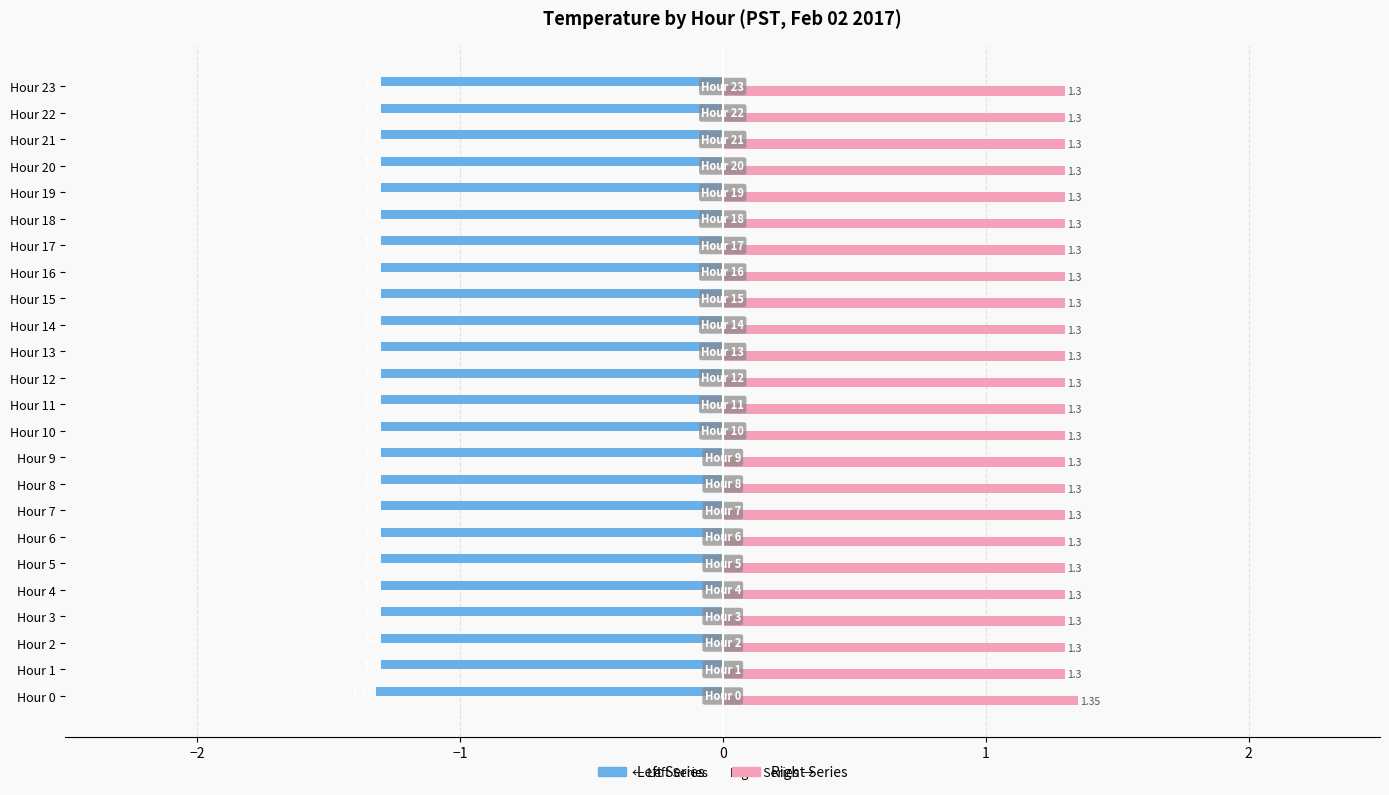

At which category is the sum across all series the highest?

Hour 0